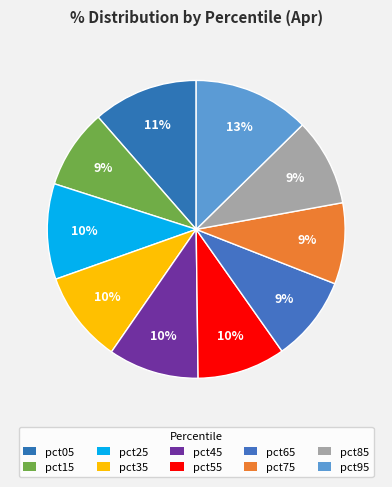

Count the number of slices in the pie.

10